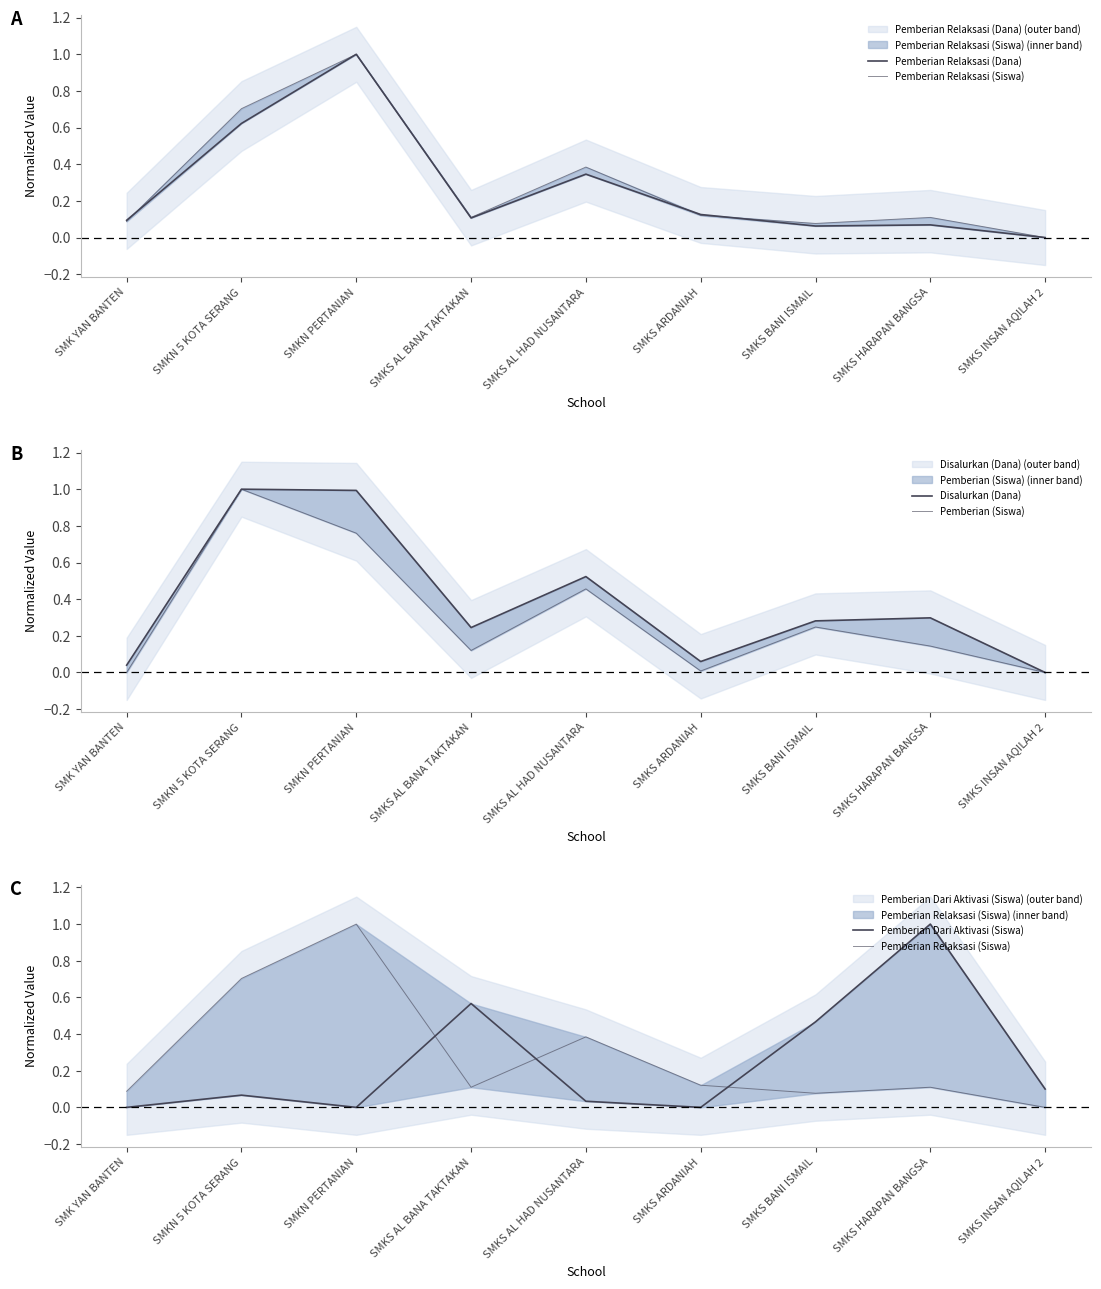

What is the highest value of the Pemberian (Siswa) series?

1.0